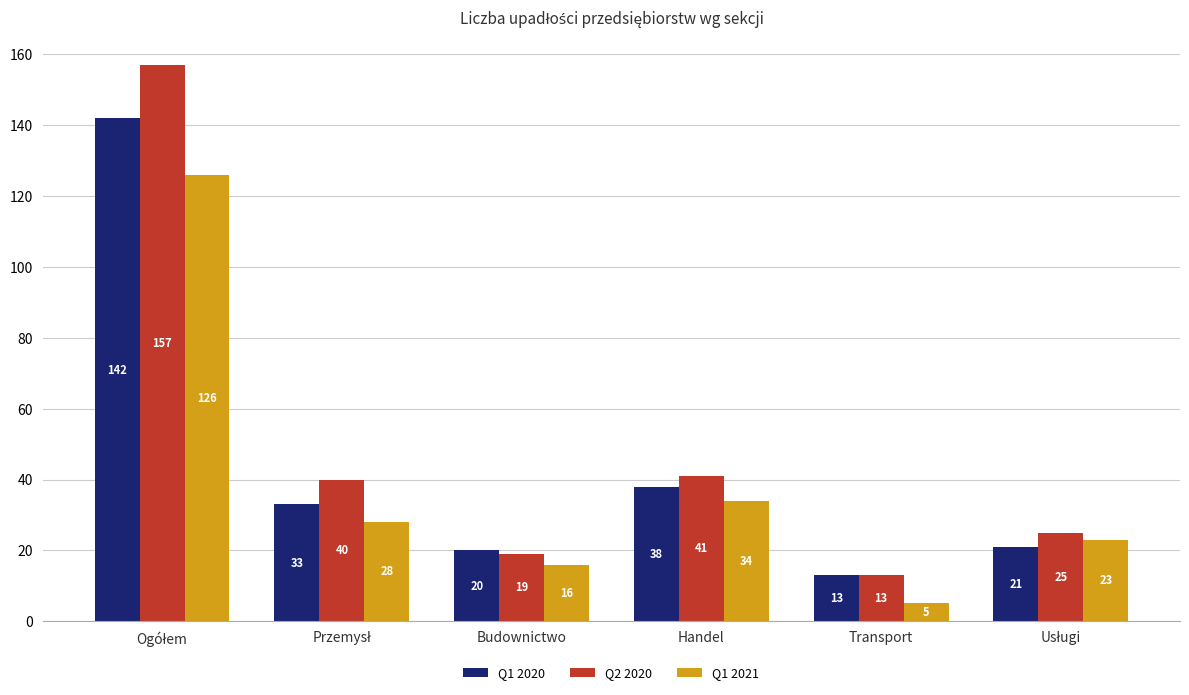

What is the difference between the second highest and minimum values in the Q1 2021 series?

29